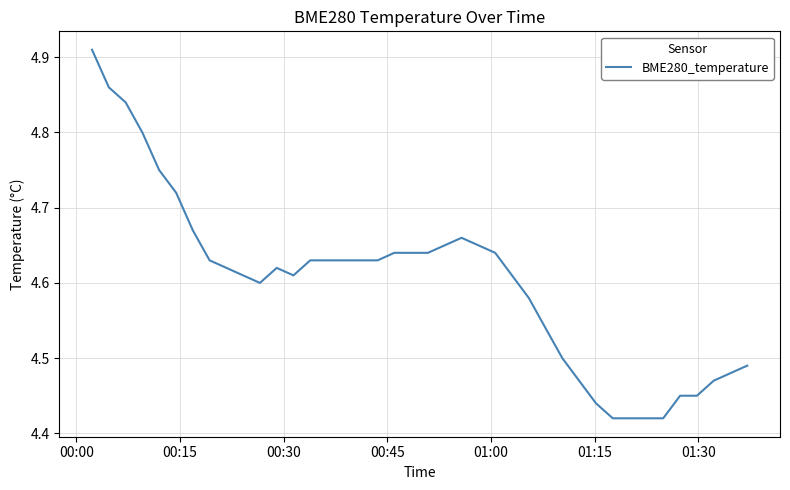

How many values are between 4 and 5?

40